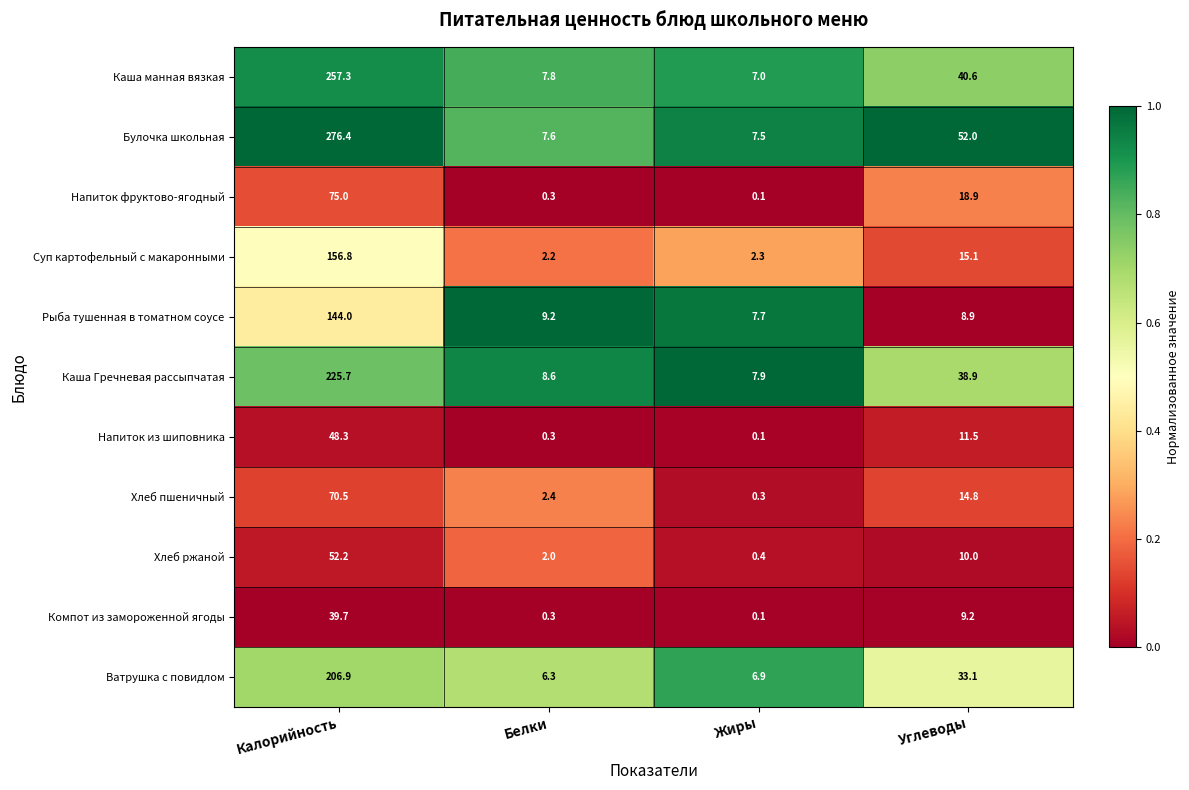

The Хлеб пшеничный series shows 26.1 at Углеводы. True or false?

False